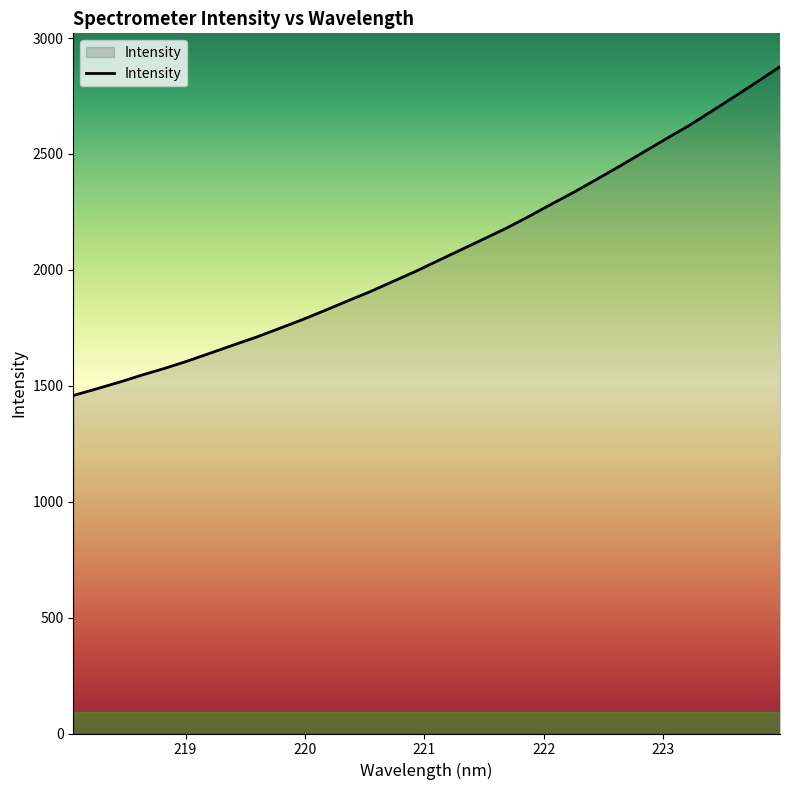

What is the greatest value displayed?

2876.4